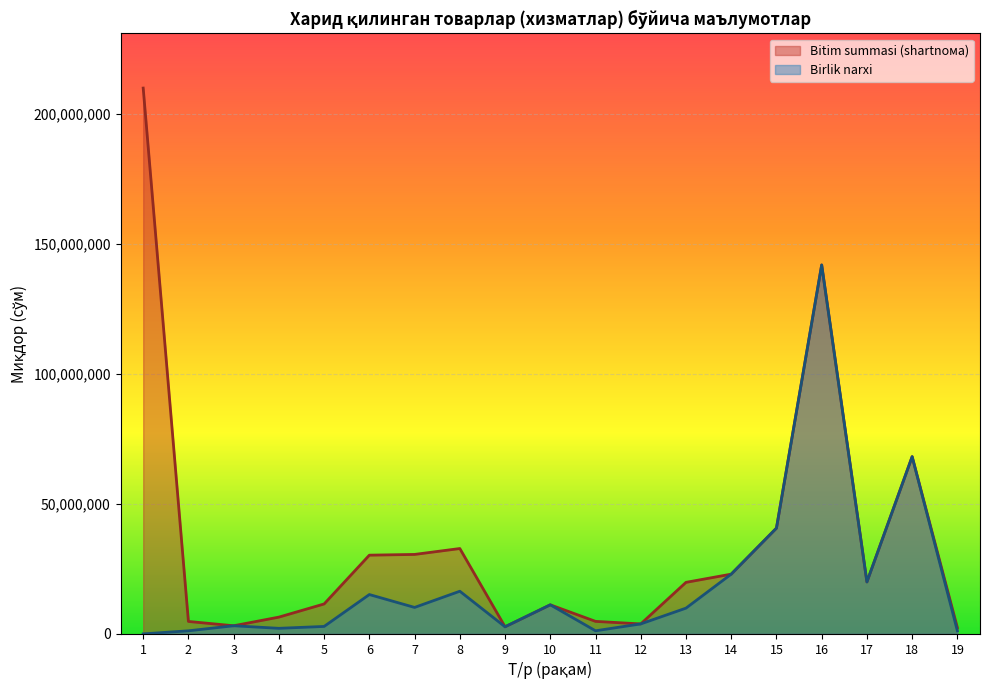

Which series has the widest spread of values?

Bitim summasi (shartnoма)